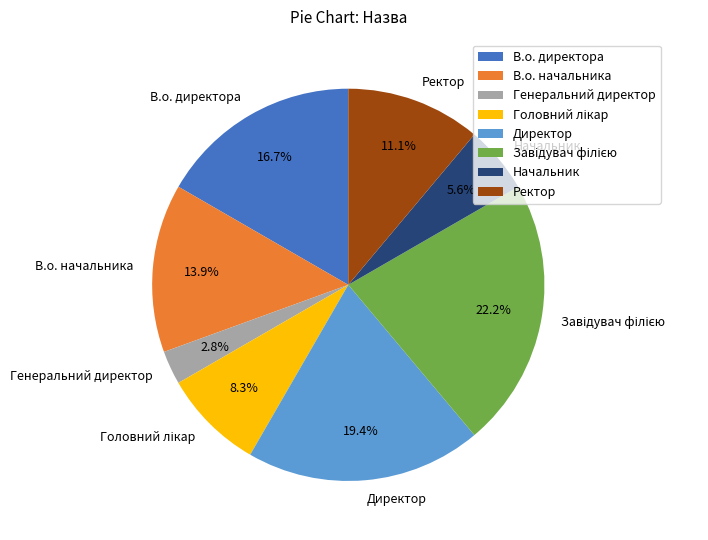

What is the total percentage of Начальник and Ректор?

16.7%